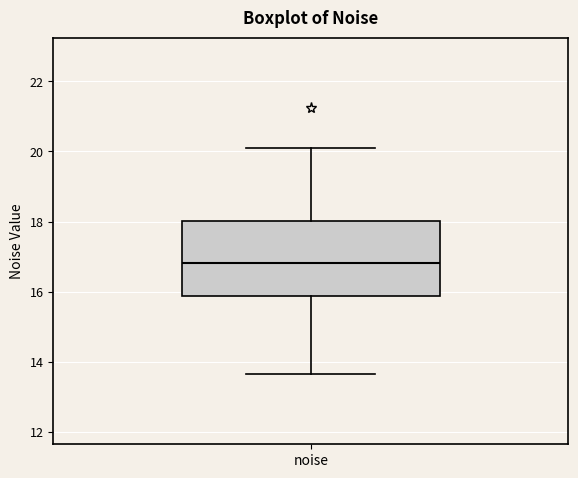

Where does the upper whisker of the box for noise end on the y-axis? The values are not printed on the chart, so give them approximately, as read against the axis.

20.2